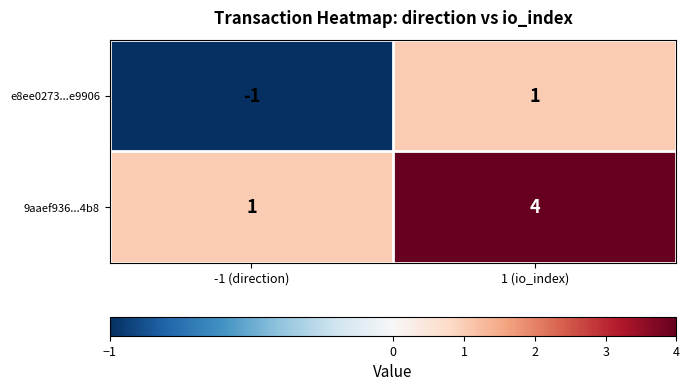

The 9aaef936...4b8 series shows 4 at 1 (io_index). True or false?

True